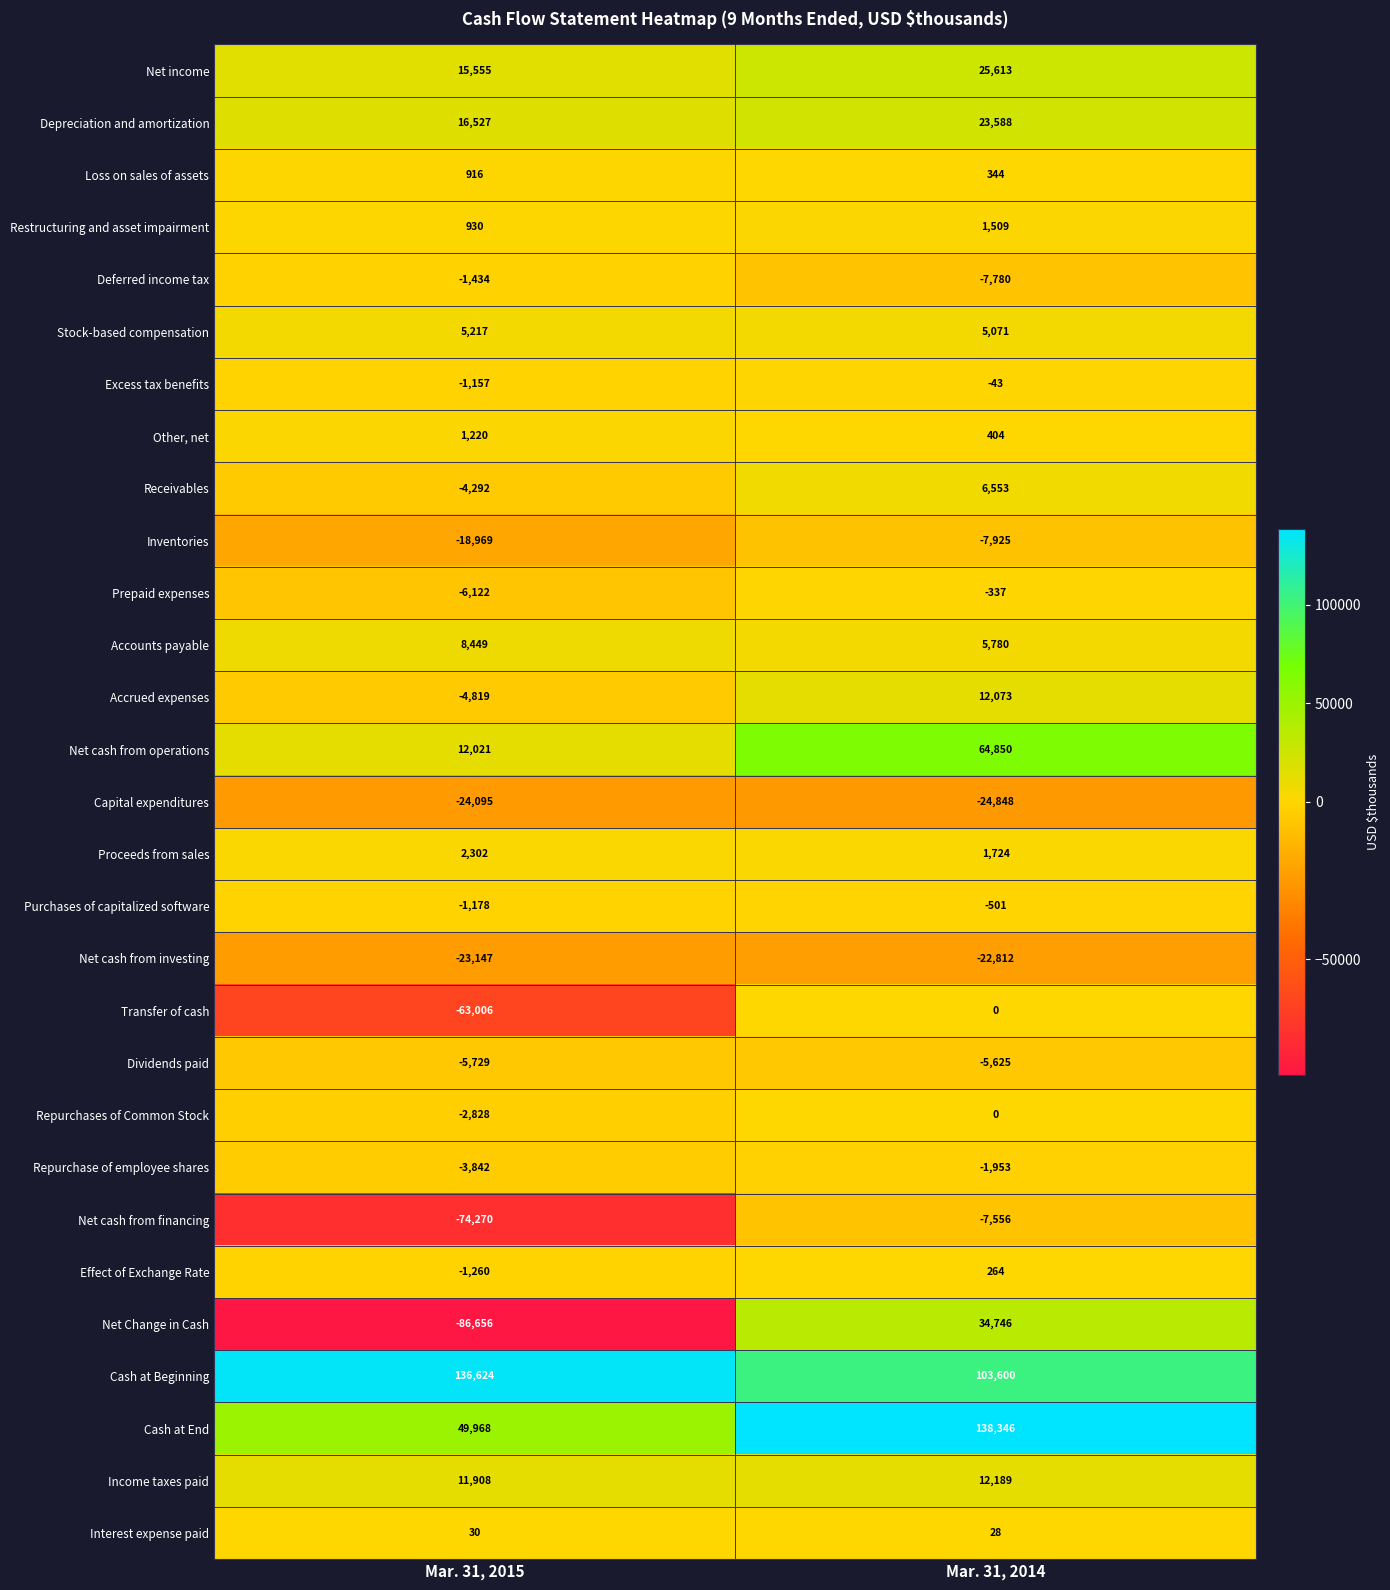

What is the difference between the highest and lowest values at Mar. 31, 2015?

223280